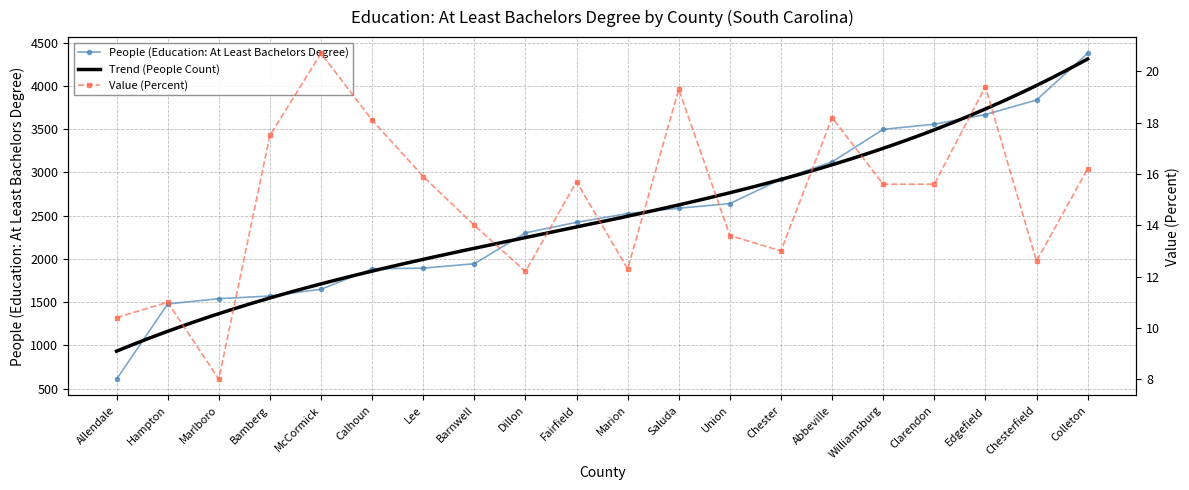

Rank the categories by People (Education: At Least Bachelors Degree) value from highest to lowest.

Colleton, Chesterfield, Edgefield, Clarendon, Williamsburg, Abbeville, Chester, Union, Saluda, Marion, Fairfield, Dillon, Barnwell, Lee, Calhoun, McCormick, Bamberg, Marlboro, Hampton, Allendale